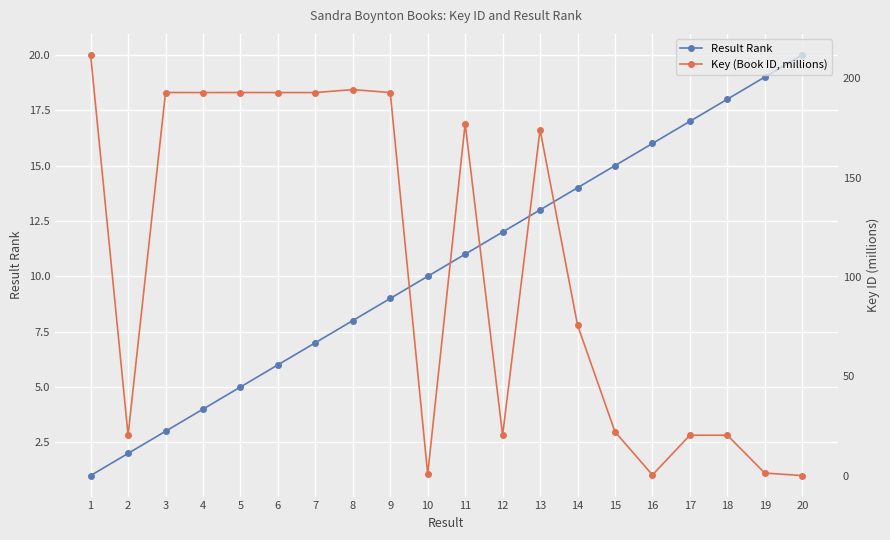

Where is the first local maximum for Key (Book ID, millions)?

3